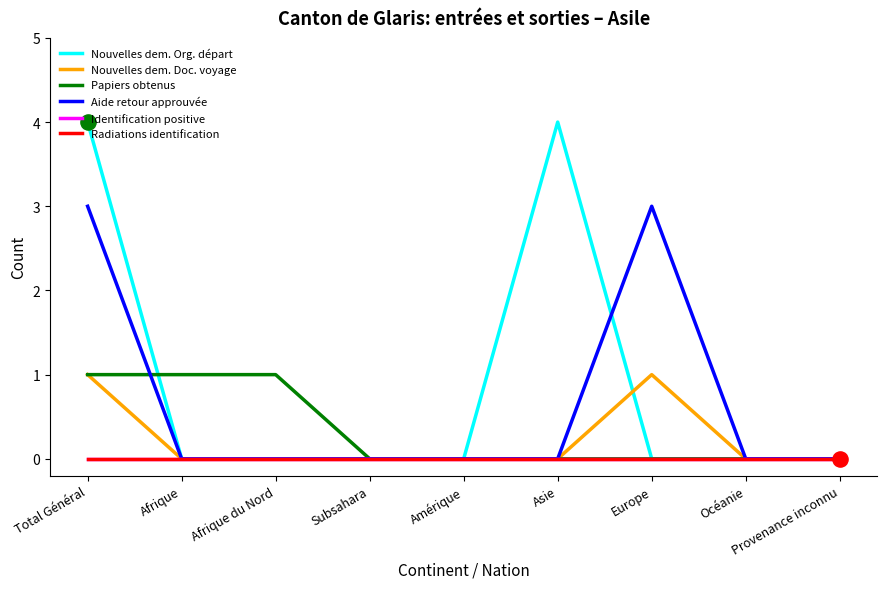

Which series has the largest total across all categories?

Nouvelles dem. Org. départ